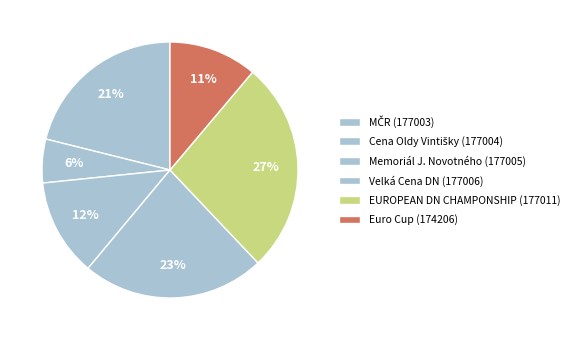

How many segments does this pie chart have?

6